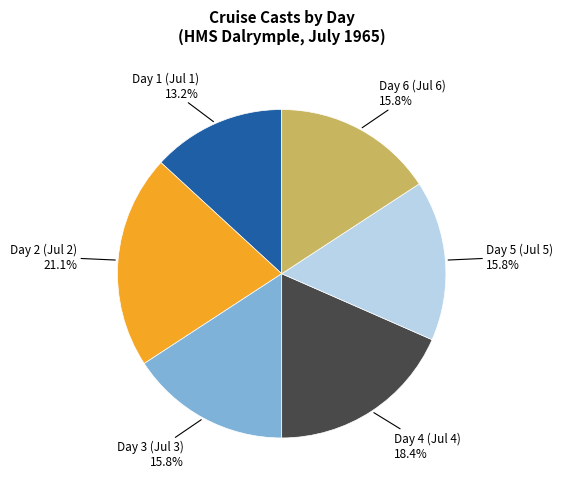

Does any single category account for the majority?

No